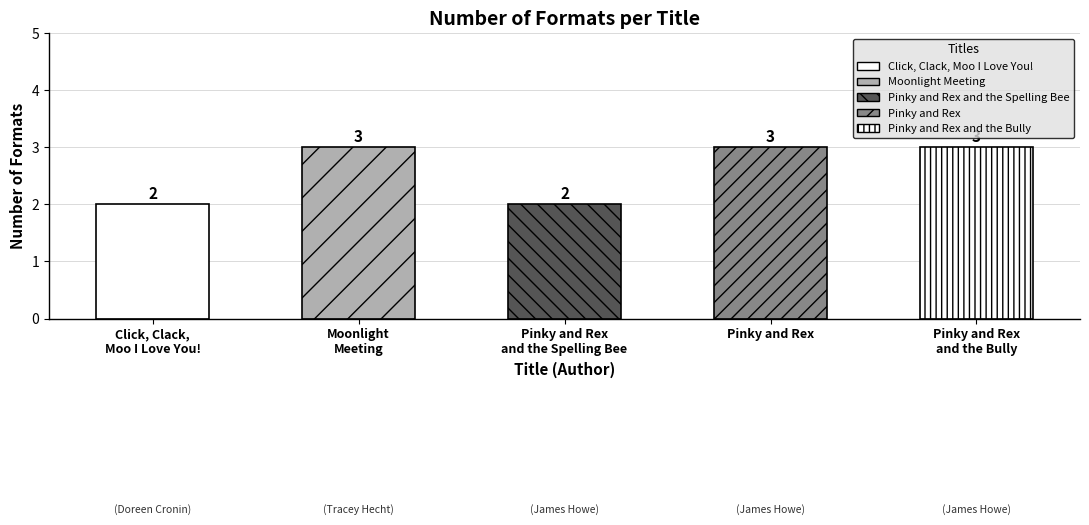

Reading left to right, transcribe all the data shown in this chart.

2	3	2	3	3